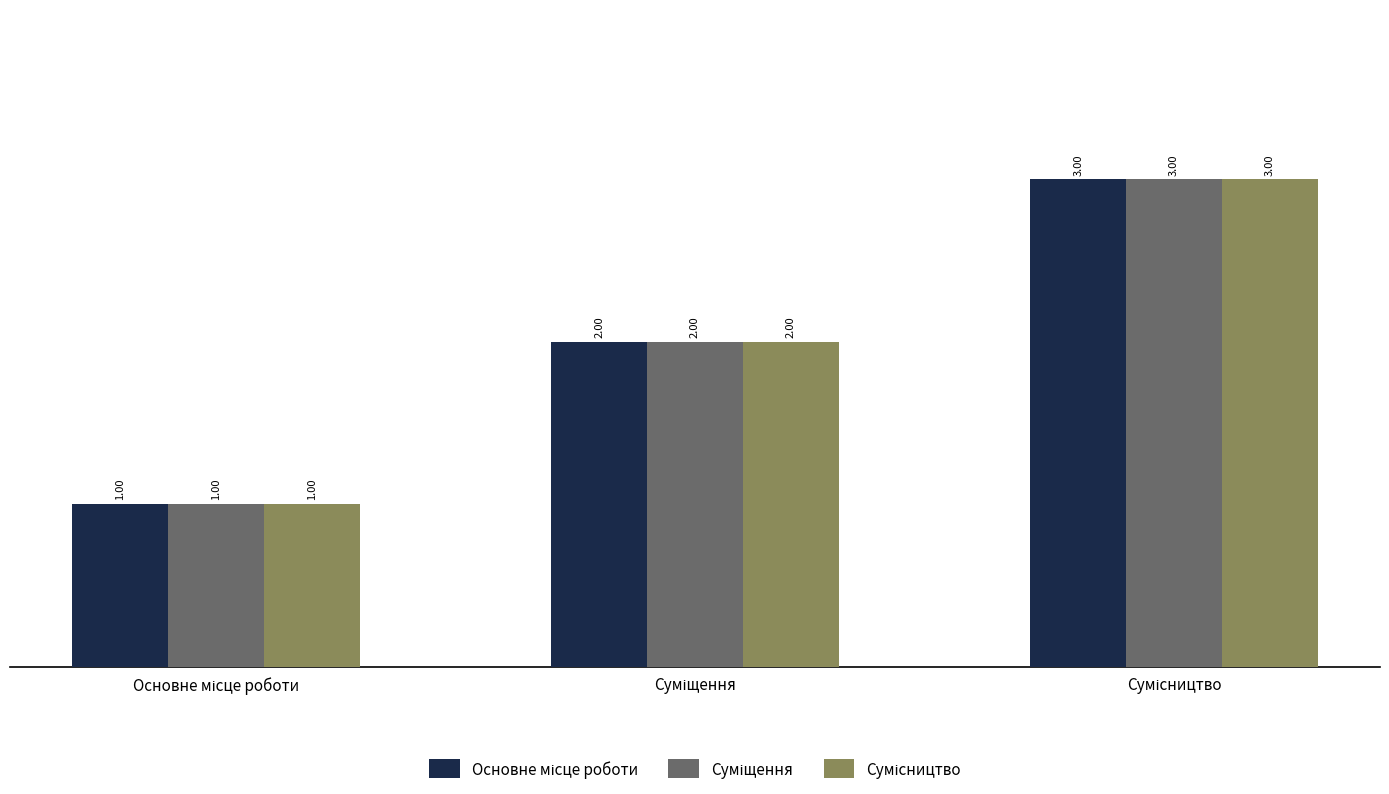

Is the value of Сумісництво at Сумісництво greater than the value of Основне місце роботи at Сумісництво?

No